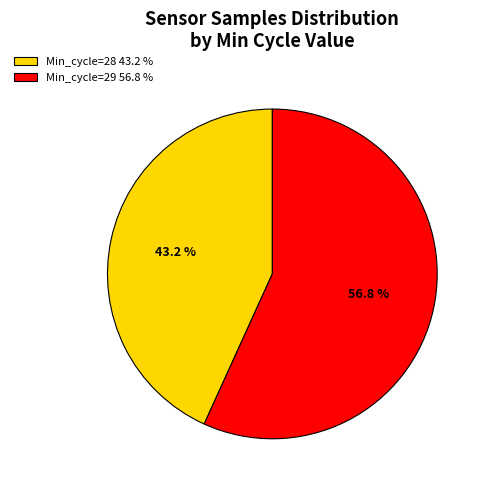

What is the smallest slice in the pie chart?

Min_cycle=28 43.2 %